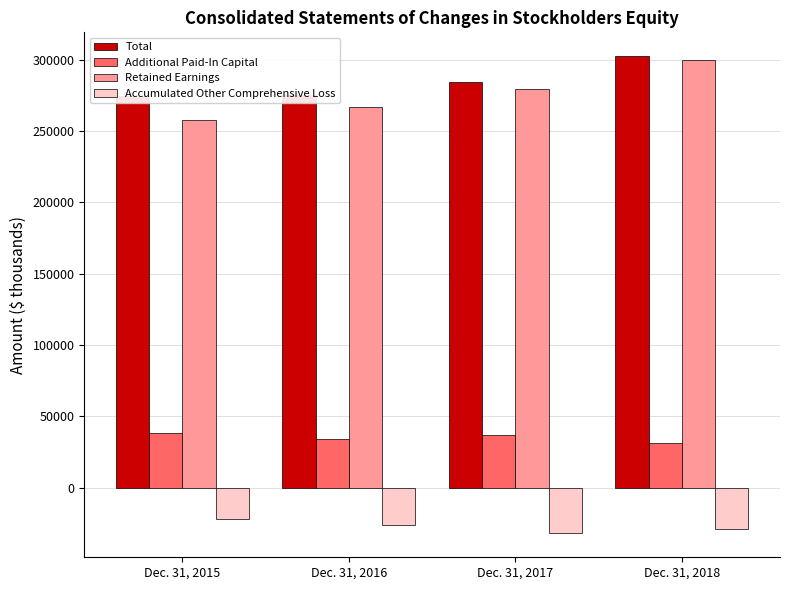

What is the difference between the maximum and minimum values in the Total series?

28235